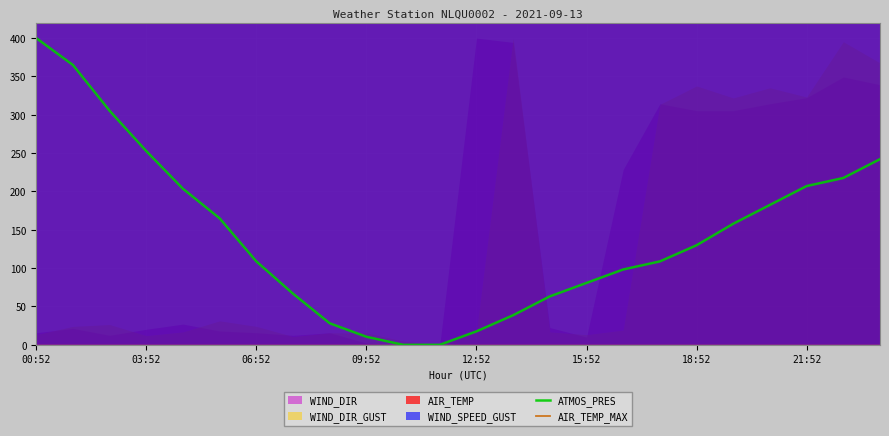

What is the maximum value for ATMOS_PRES?

400.0